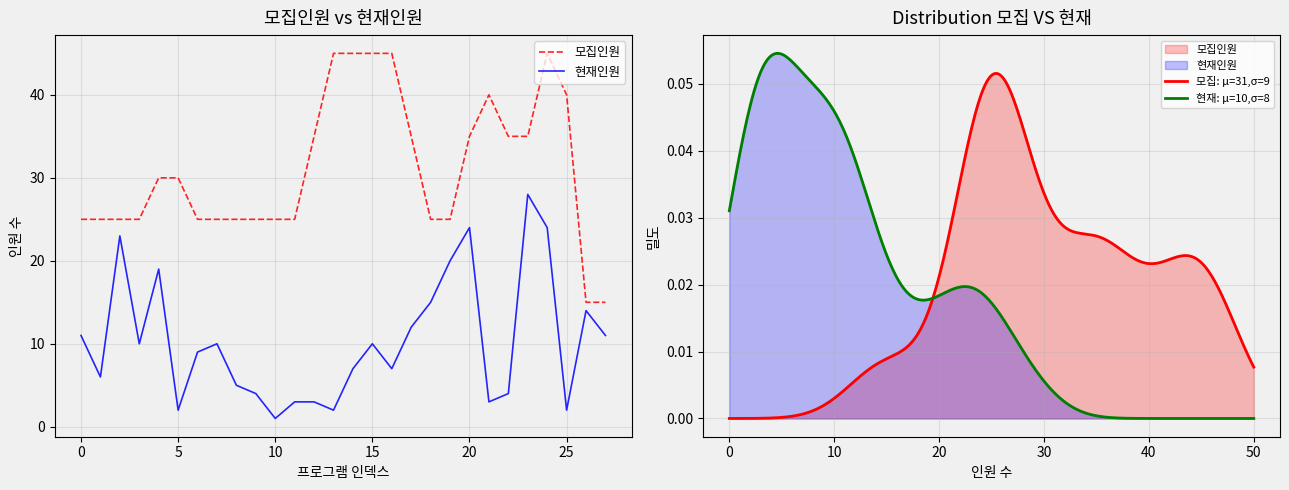

How many interior local peaks does the 현재인원 series have?

7